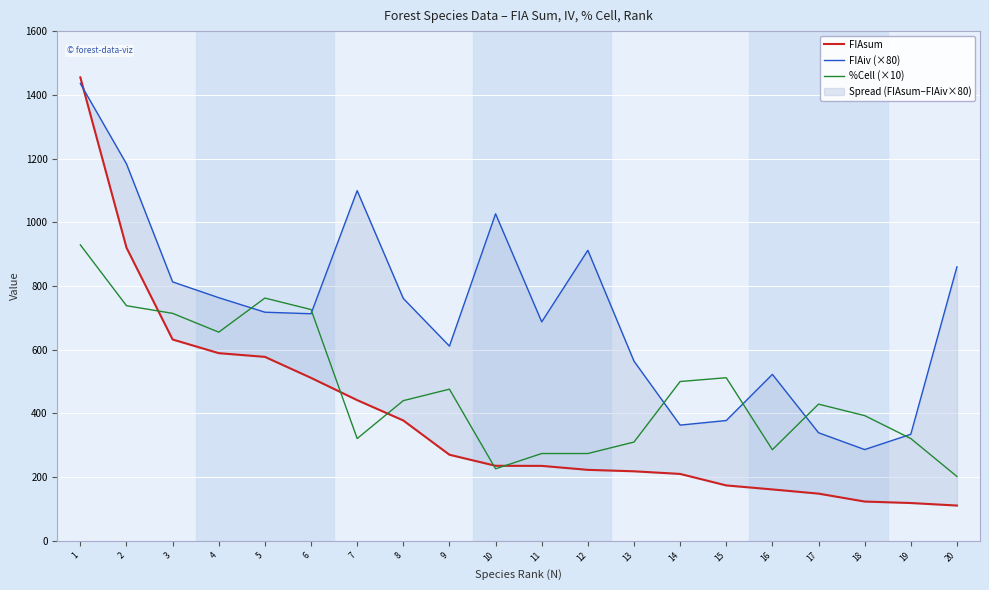

Rank the series by their maximum value, from highest to lowest.

FIAsum, FIAiv (×80), %Cell (×10)